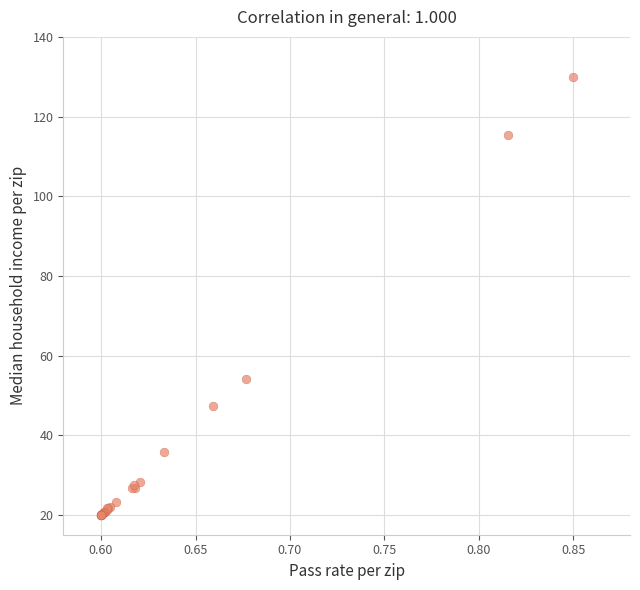

What Y value in the scatter plot is closest to 75?

54.1